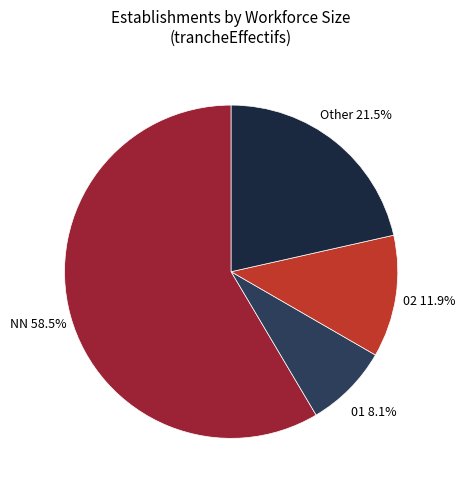

Count the number of slices in the pie.

4